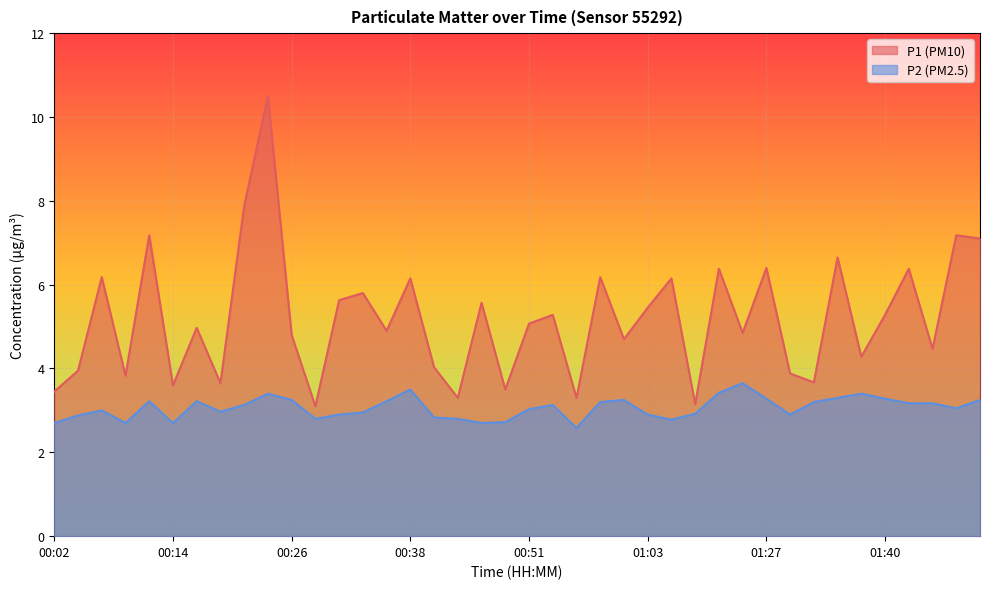

What is the sum of the P2 values at 01:49 and 00:07?

6.2